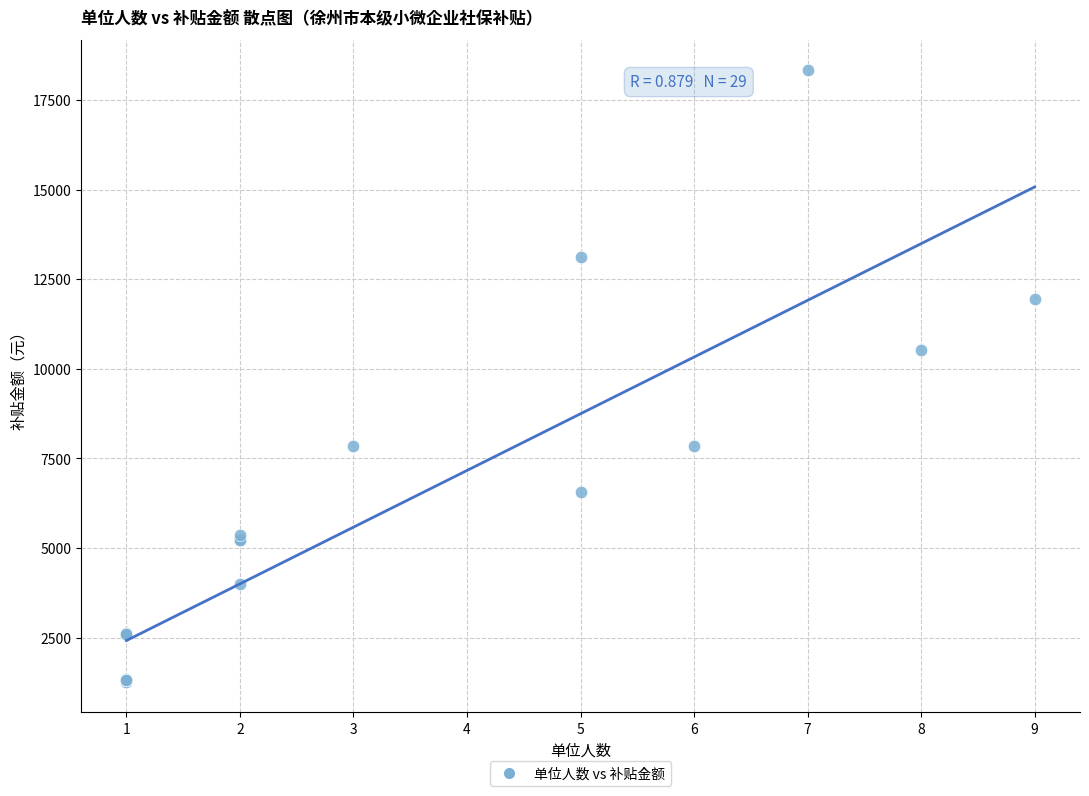

What Y value in the scatter plot is closest to 9797?

10532.2